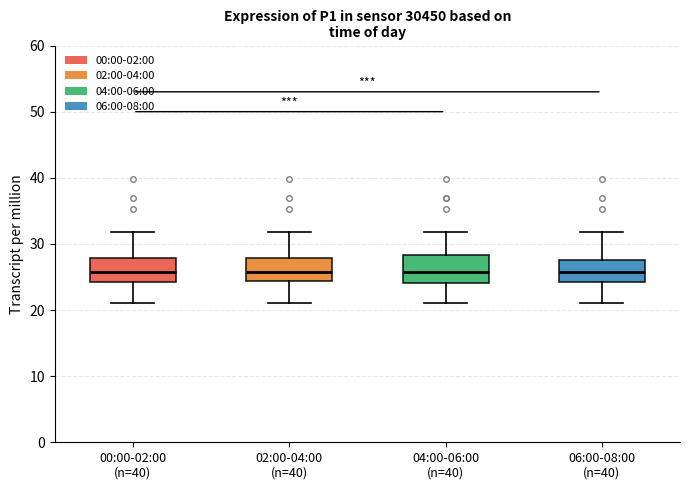

Where is the upper edge of the box for 00:00-02:00 (n=40) on the y-axis? The values are not printed on the chart, so give them approximately, as read against the axis.

28